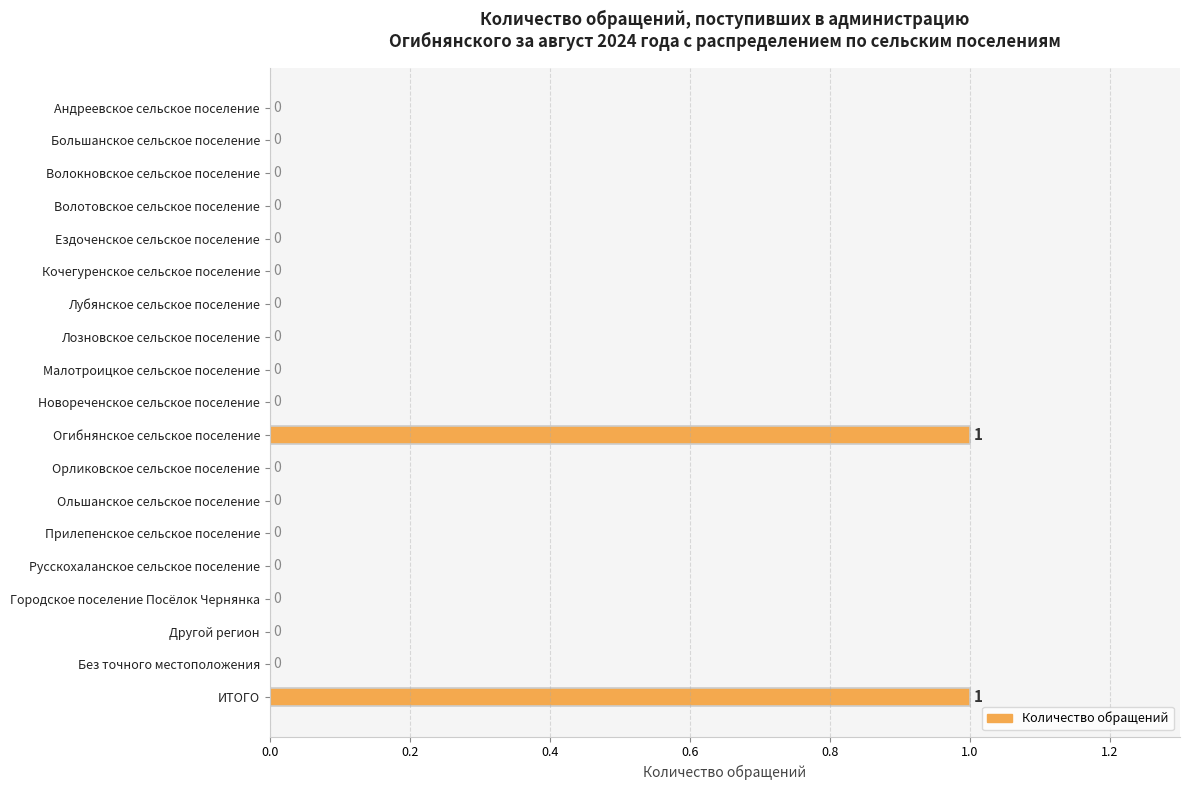

Reading bottom to top, extract all data points from this chart.

ИТОГО=1	Без точного местоположения=0	Другой регион=0	Городское поселение Посёлок Чернянка=0	Русскохаланское сельское поселение=0	Прилепенское сельское поселение=0	Ольшанское сельское поселение=0	Орликовское сельское поселение=0	Огибнянское сельское поселение=1	Новореченское сельское поселение=0	Малотроицкое сельское поселение=0	Лозновское сельское поселение=0	Лубянское сельское поселение=0	Кочегуренское сельское поселение=0	Ездоченское сельское поселение=0	Волотовское сельское поселение=0	Волокновское сельское поселение=0	Большанское сельское поселение=0	Андреевское сельское поселение=0